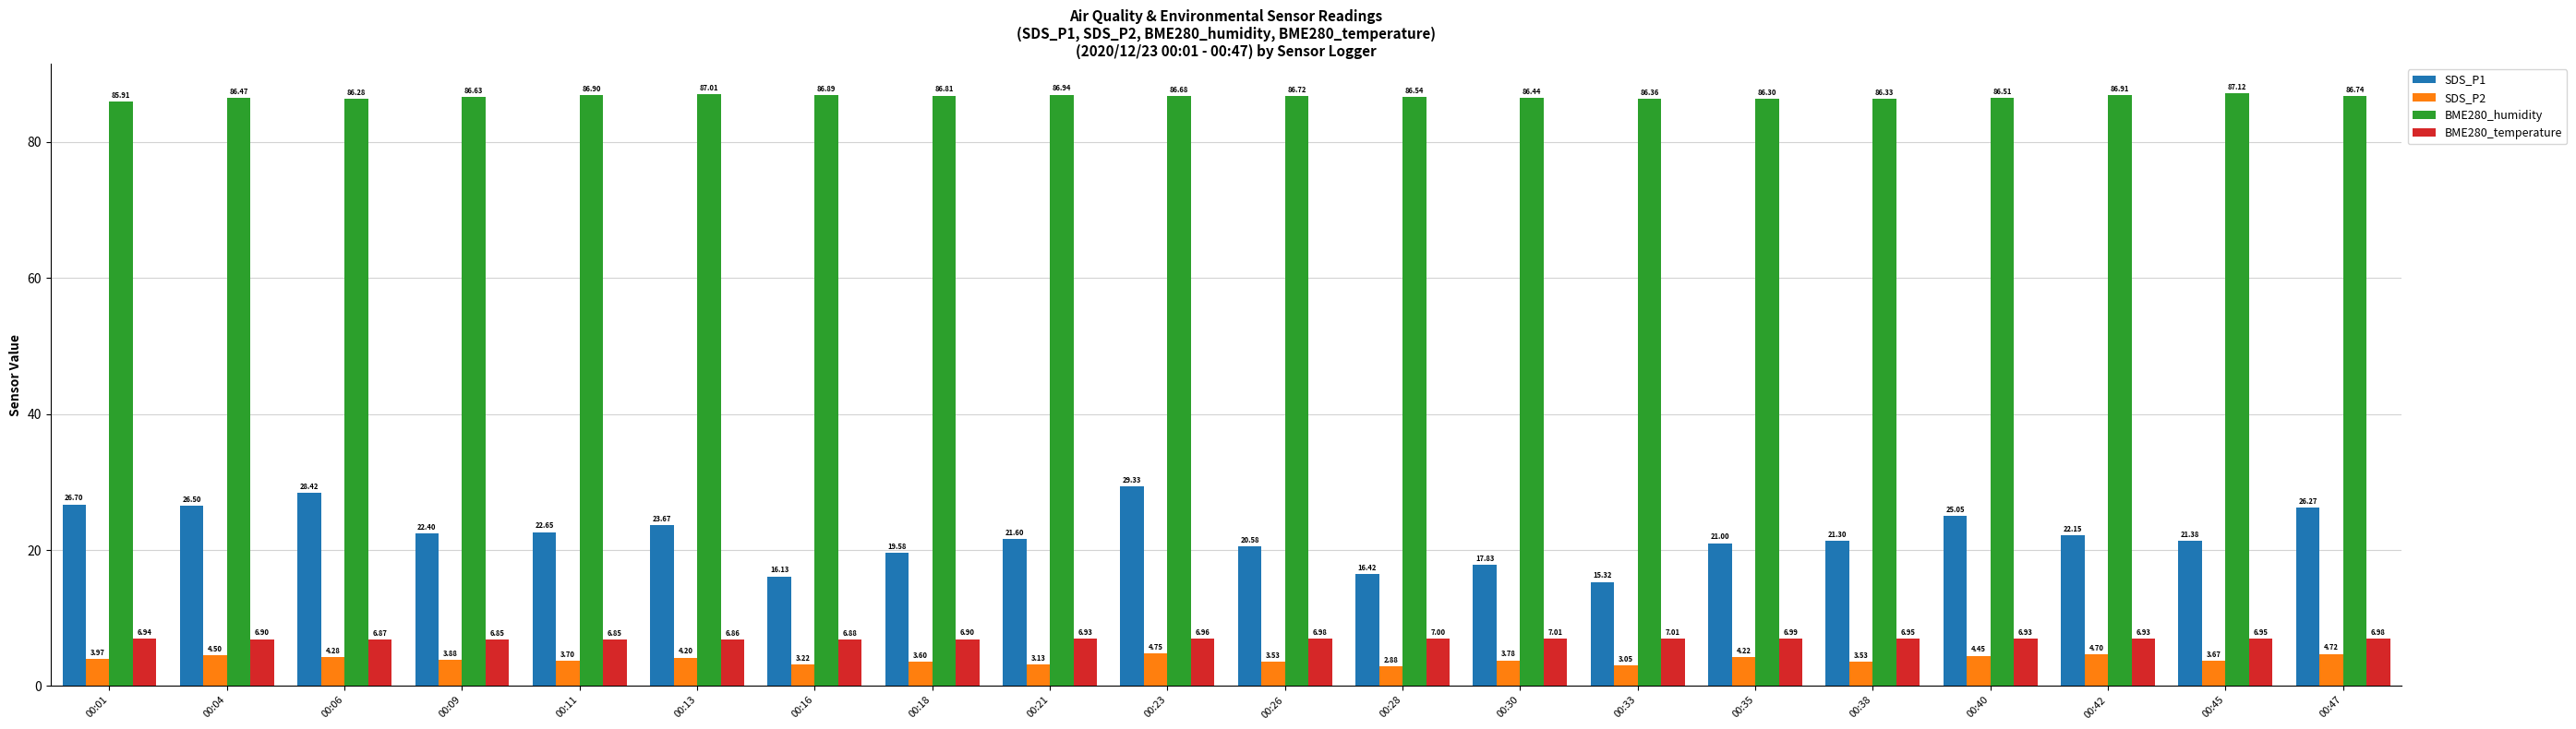

What is the value of the BME280_humidity bar at the 10th from the left?

86.7